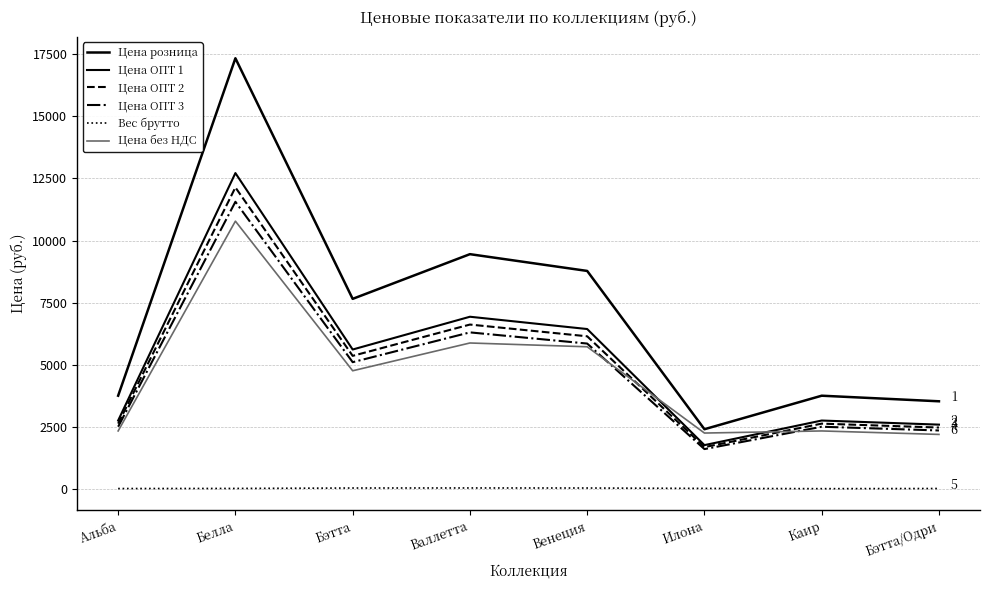

What is the sum of all Цена ОПТ 2 values?

39648.0